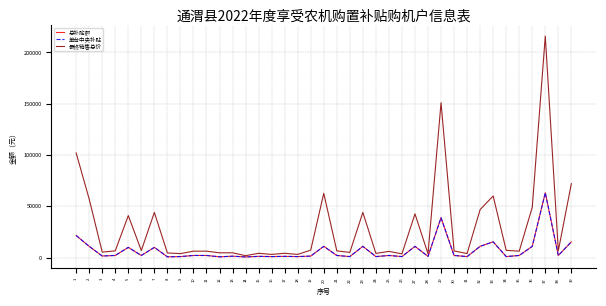

Is this an area chart (filled region under the line)?

No